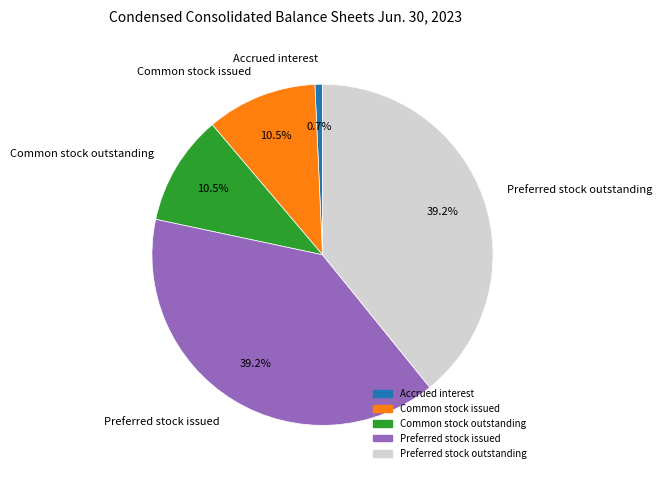

What percentage is the Preferred stock outstanding slice, to the nearest percent?

39%